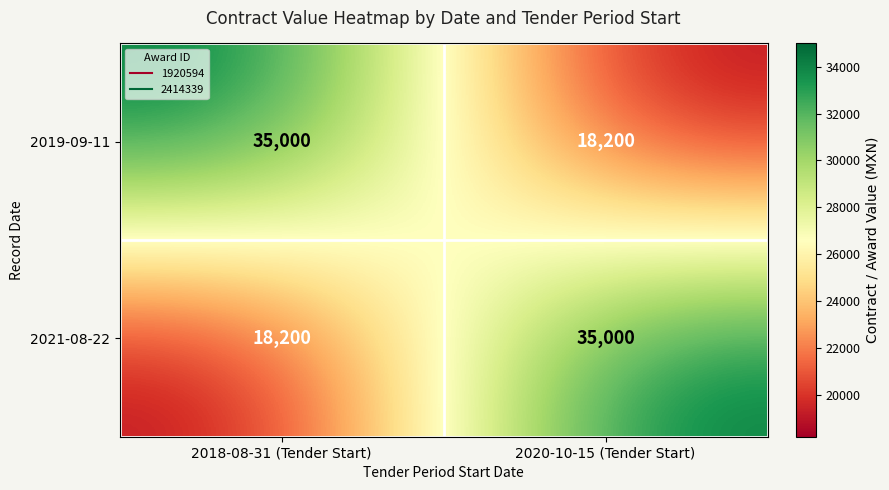

What is the difference between the highest and lowest values at 2020-10-15 (Tender Start)?

16800